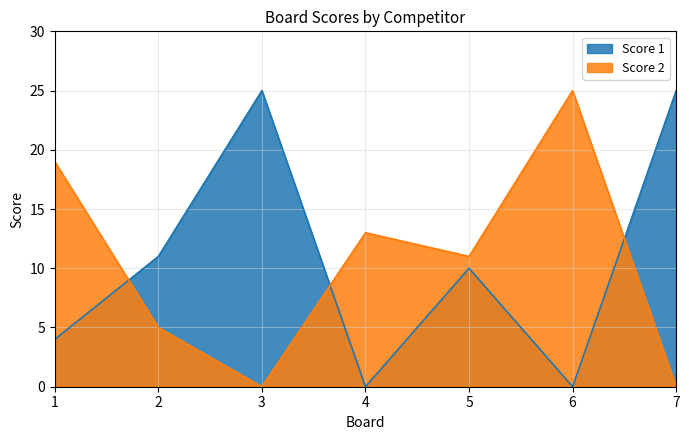

True or false: Score 2 has more than 1 interior local peaks.

True